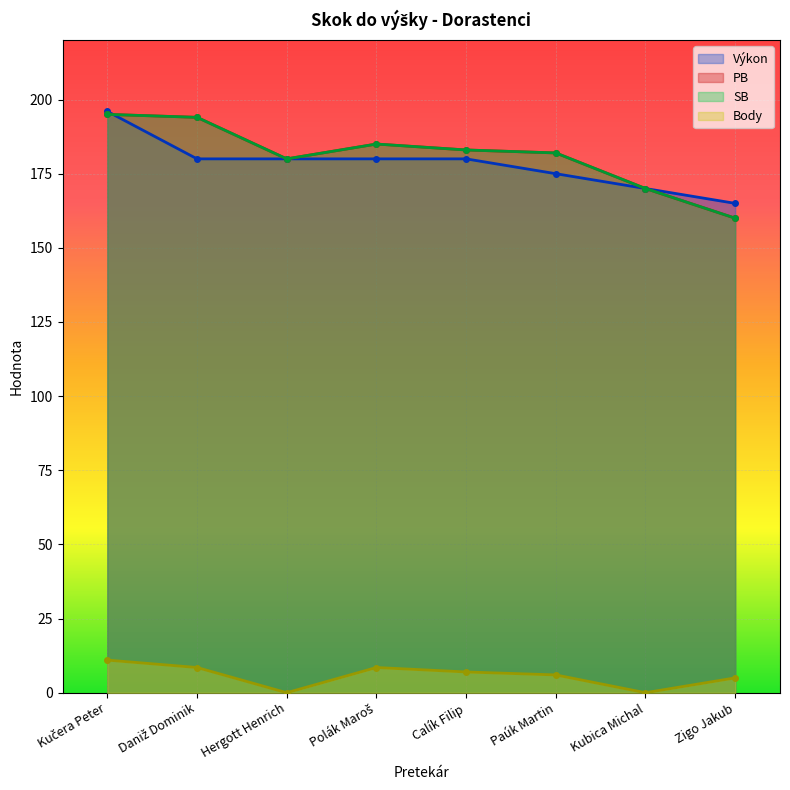

In PB, how many points are lower than both neighbors (excluding endpoints)?

1